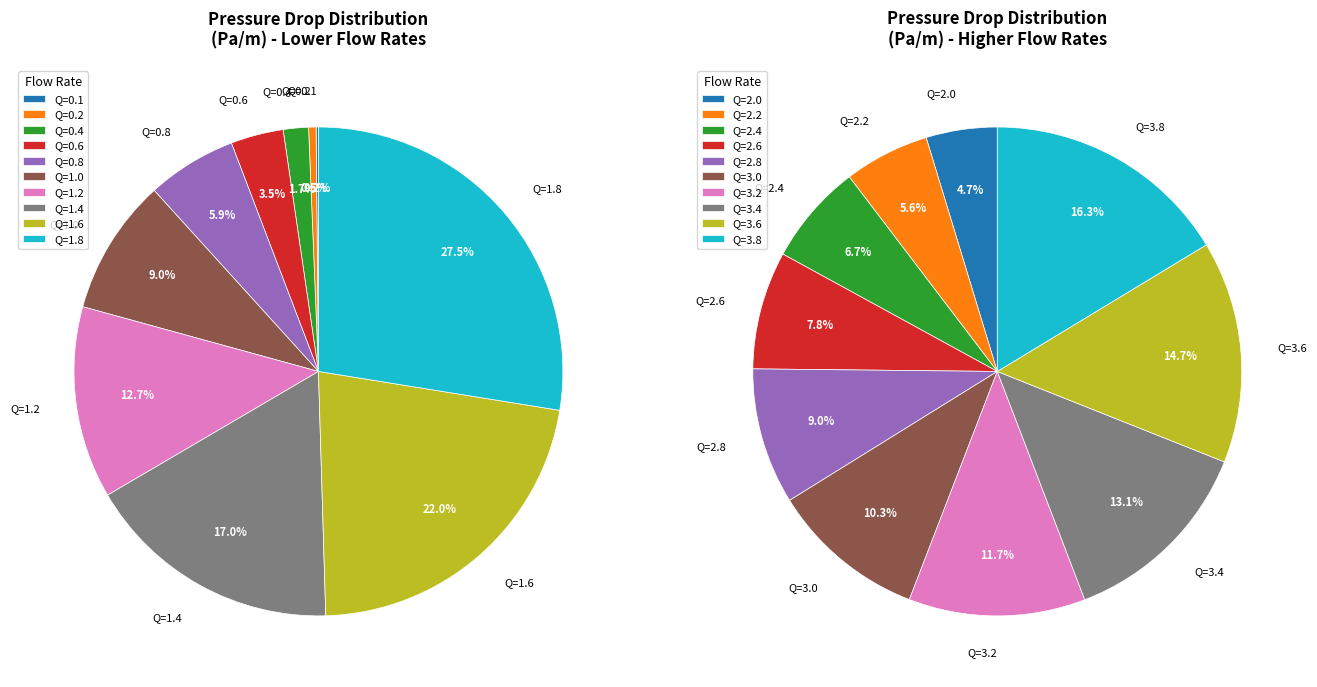

What percentage is NOT represented by Q=1.8?

72.5%